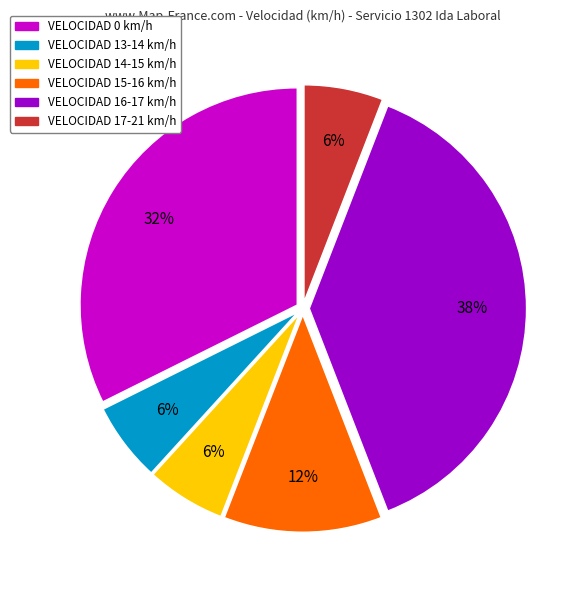

To the nearest percent, what is the average slice percentage?

17%